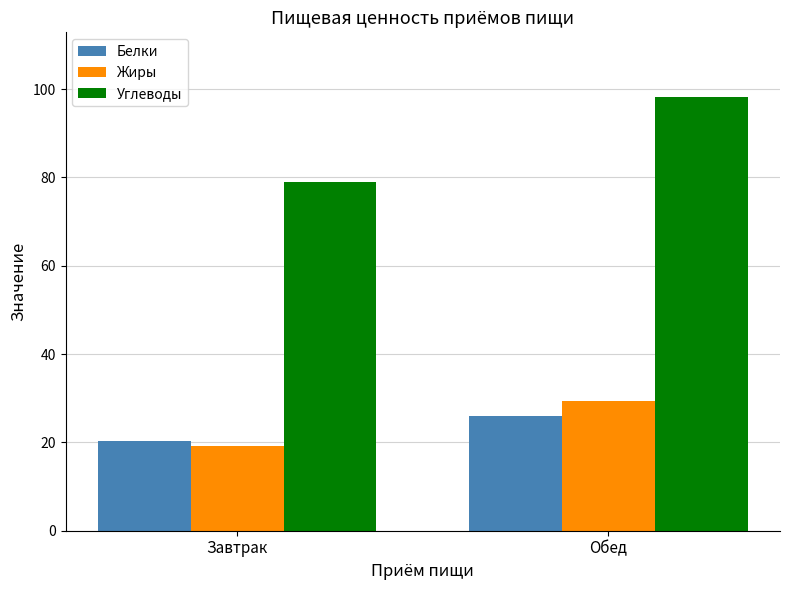

Where is Белки nearest to the value 23?

Завтрак